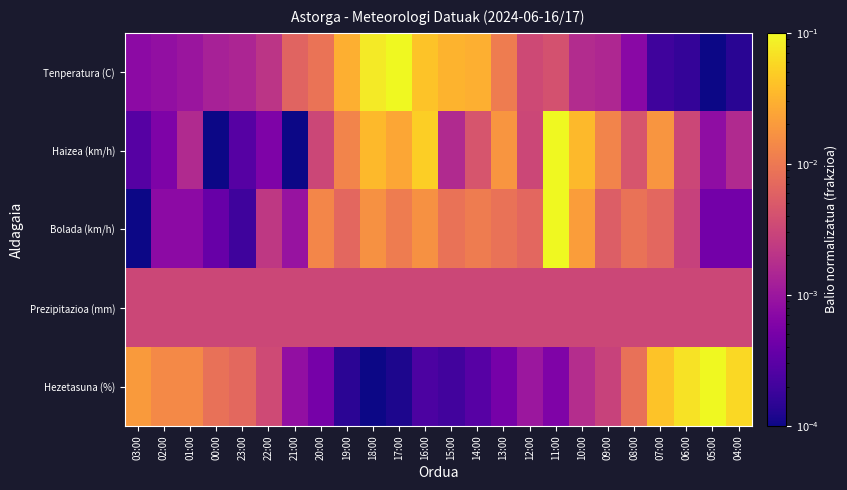

List the series in order of their peak value, lowest first.

Prezipitazioa (mm), Tenperatura (C), Haizea (km/h), Bolada (km/h), Hezetasuna (%)